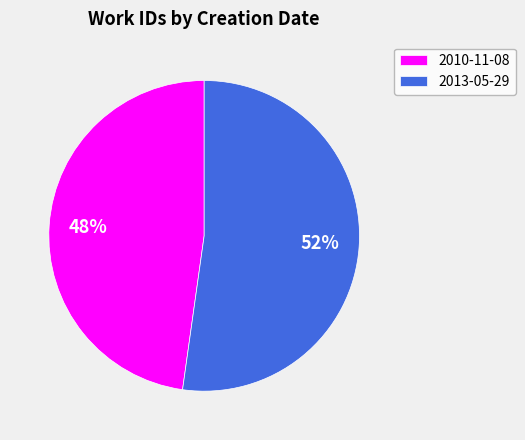

Rank the categories by value from highest to lowest.

2013-05-29, 2010-11-08